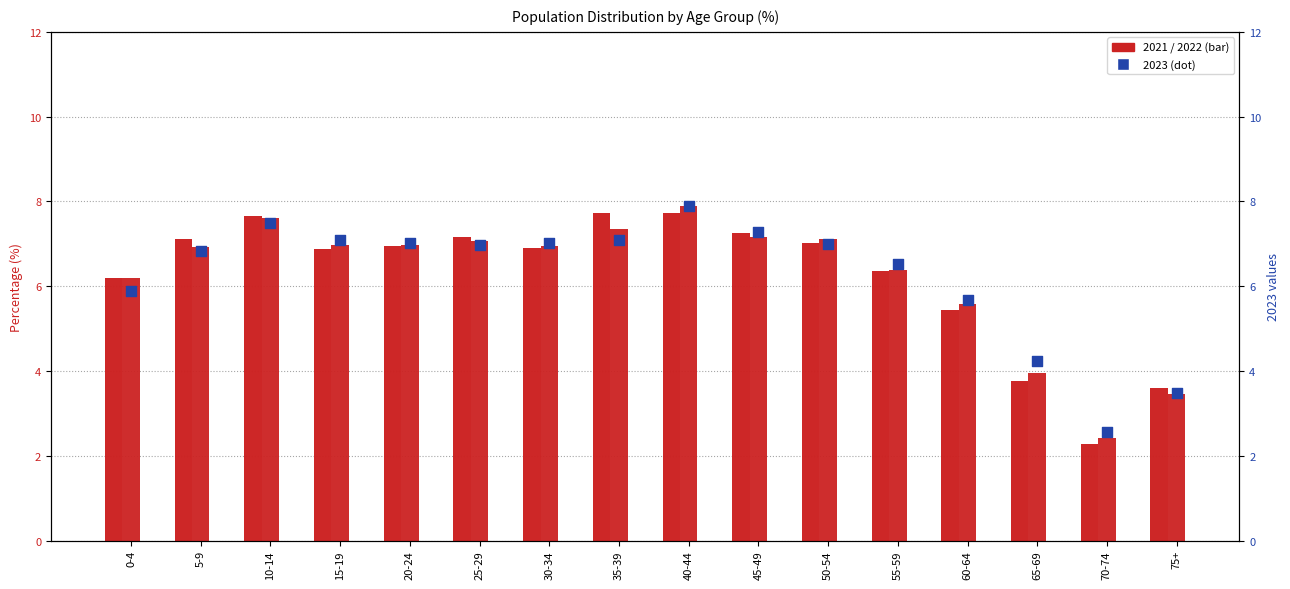

Which series has the largest total across all categories?

2021 & 2022 (bar)